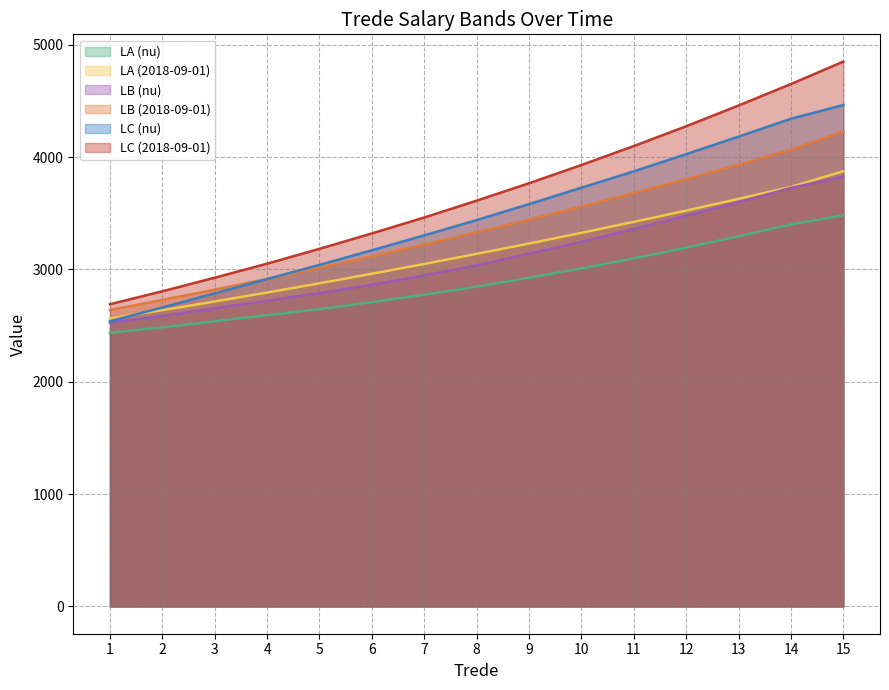

Reading left to right, what are all the values shown in this chart?

LA (nu): 2436	2485	2539	2593	2647	2710	2776	2847	2927	3009	3099	3194	3296	3401	3482
LA (2018-09-01): 2563	2638	2715	2795	2877	2962	3049	3139	3231	3326	3424	3524	3629	3735	3875
LB (nu): 2525	2586	2655	2722	2789	2865	2947	3037	3141	3246	3360	3477	3599	3727	3826
LB (2018-09-01): 2639	2729	2821	2916	3015	3117	3222	3331	3443	3560	3680	3805	3933	4066	4228
LC (nu): 2539	2662	2788	2915	3041	3171	3304	3440	3582	3728	3874	4027	4183	4342	4464
LC (2018-09-01): 2691	2806	2927	3052	3184	3321	3463	3613	3768	3930	4099	4275	4460	4651	4851